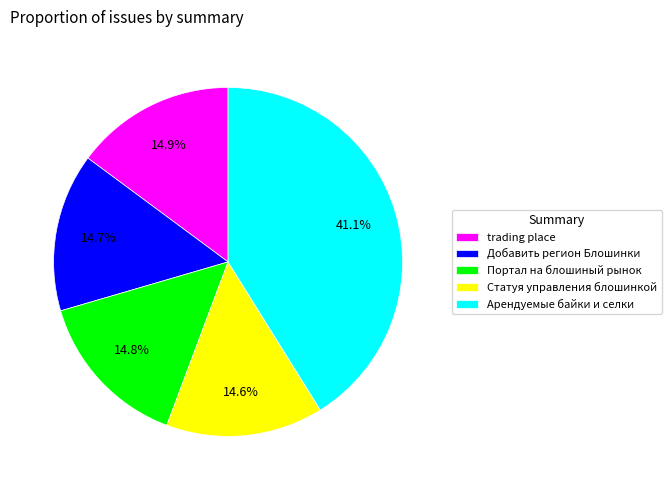

How many slices are in this pie chart?

5